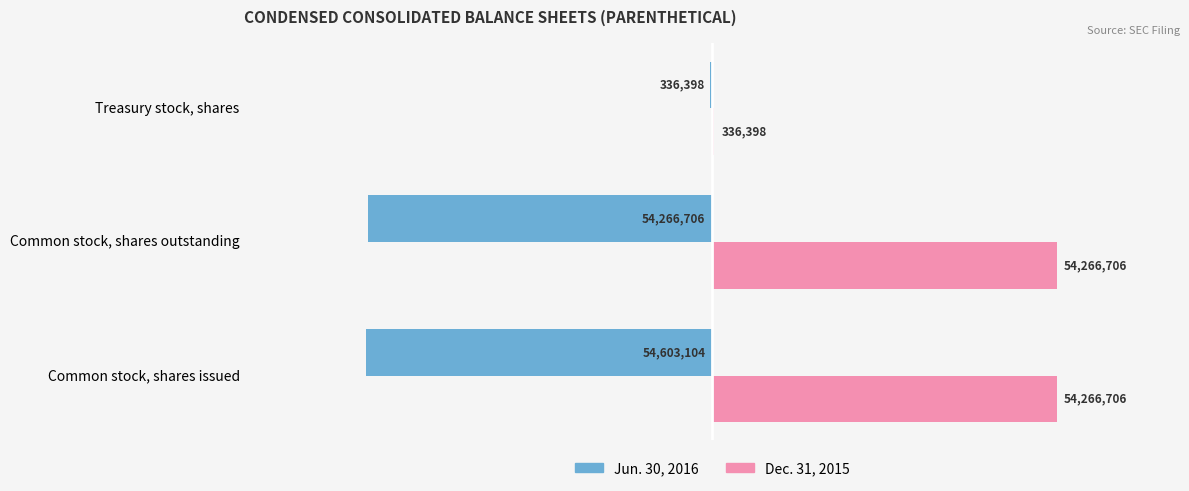

What is the sum of all Jun. 30, 2016 values?

-109206208